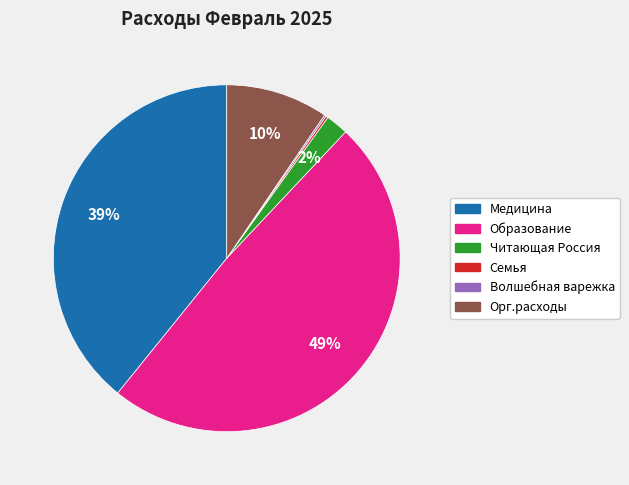

Which category has the biggest portion of the pie?

Образование